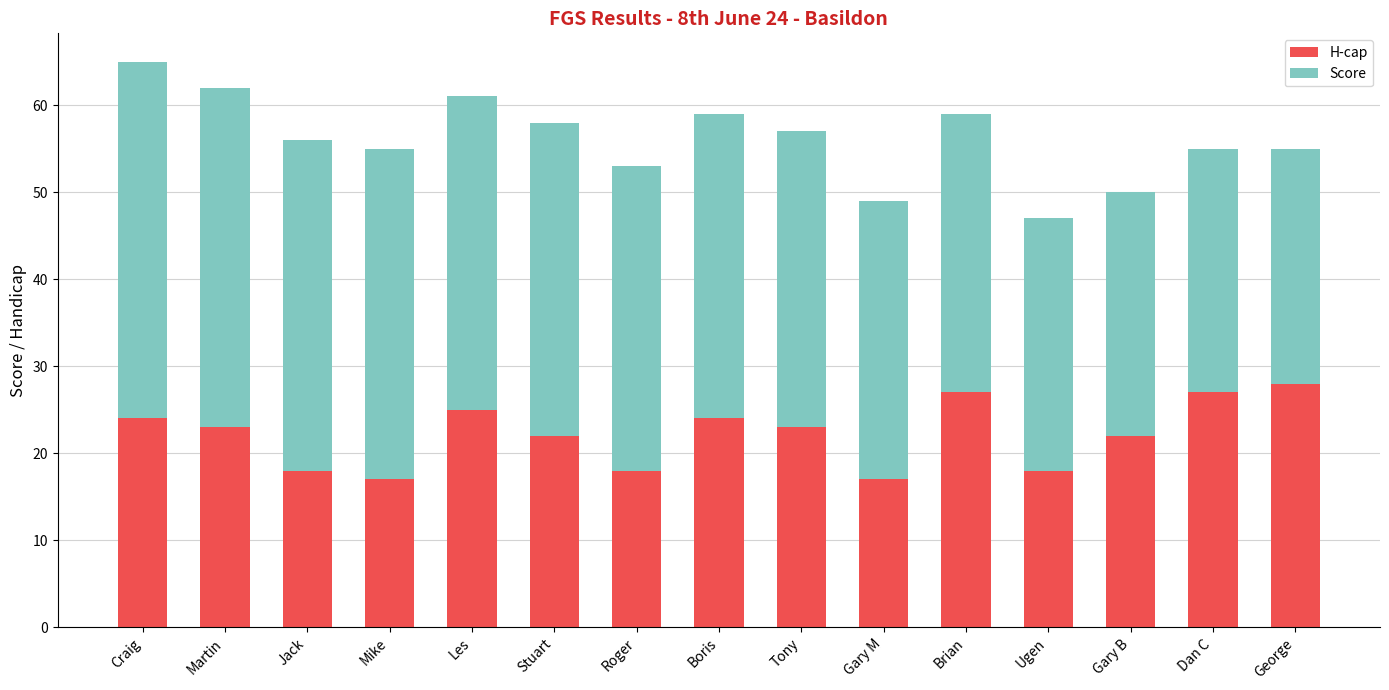

What is the difference between the maximum and second lowest values in the H-cap series?

11